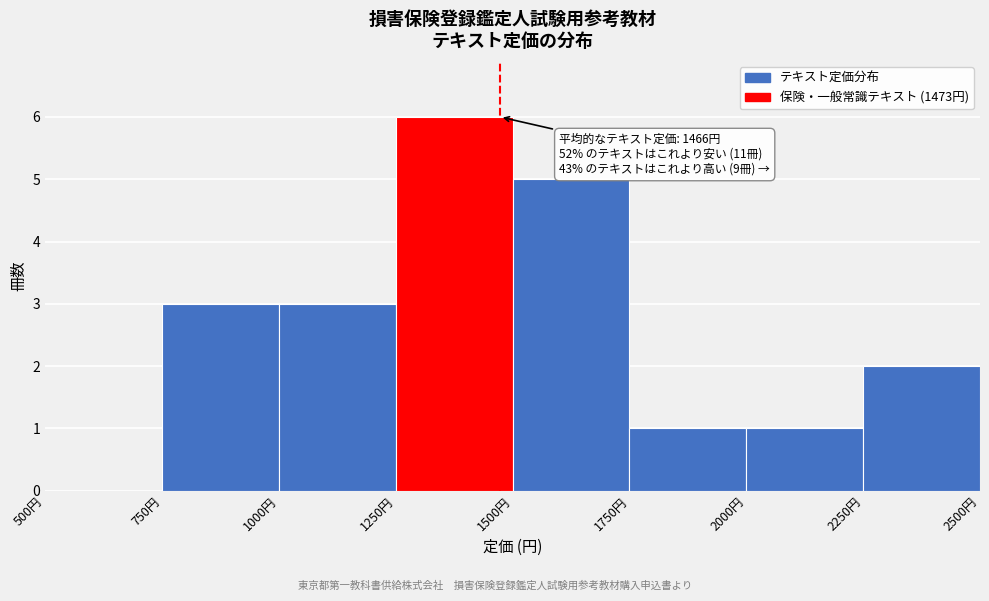

Which range on the x-axis has the tallest bar?

1250 to 1500